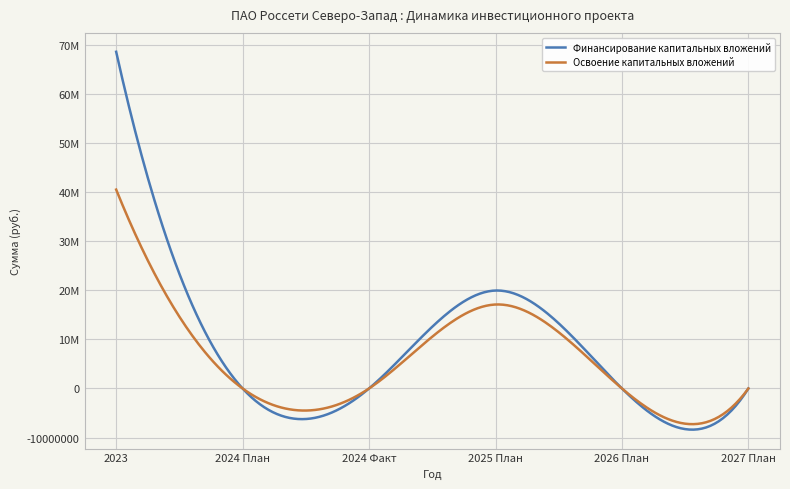

Which series has the largest range (max minus min)?

Финансирование капитальных вложений